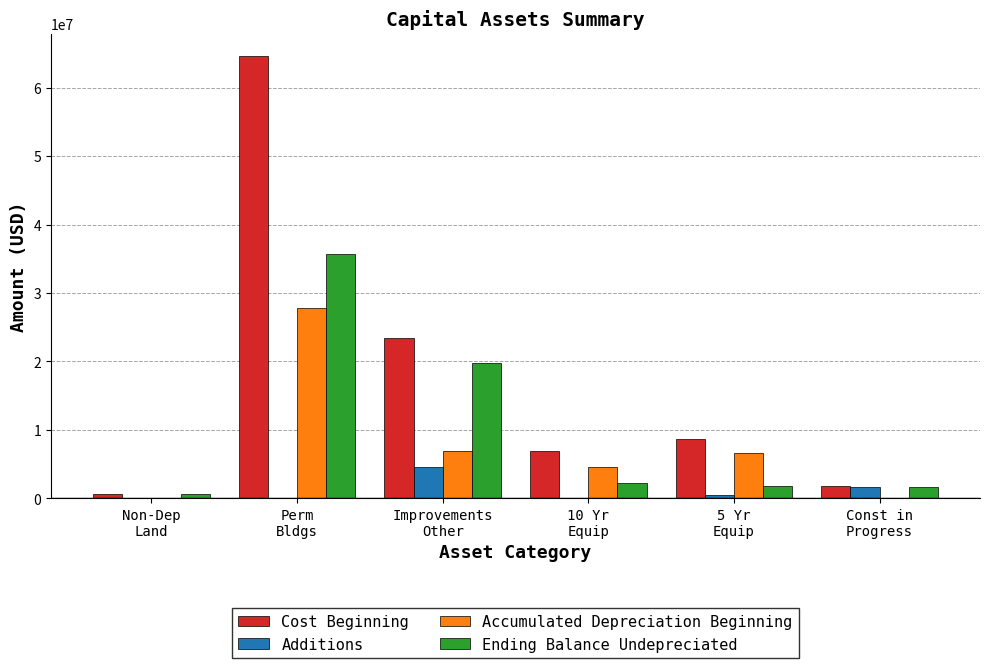

True or false: Cost Beginning has a value of 64683658 at Perm
Bldgs.

True